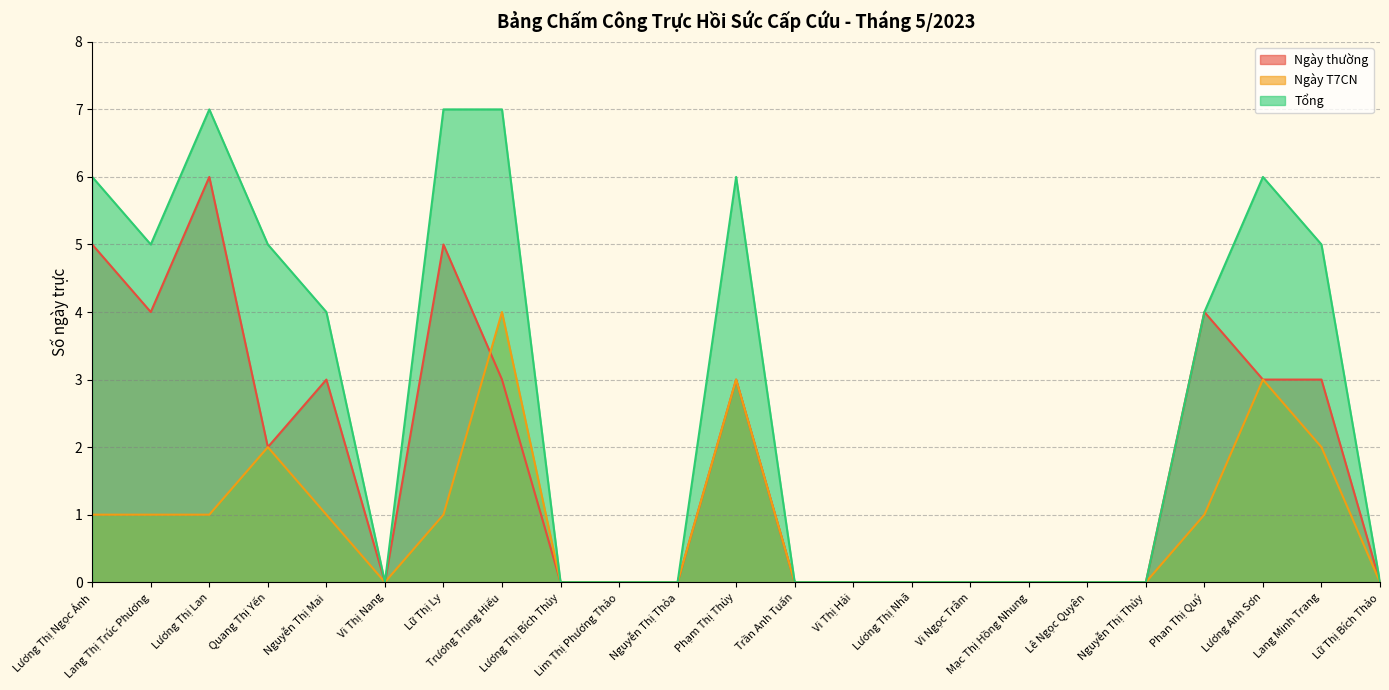

How many lines are shown in the chart?

3